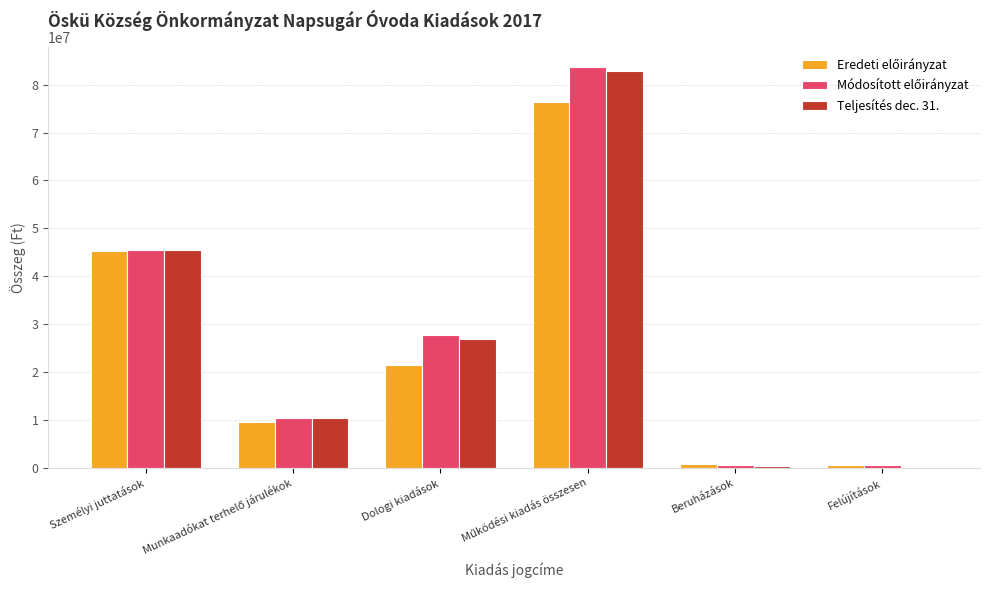

The value of Teljesítés dec. 31. at Dologi kiadások is 26825898. True or false?

True